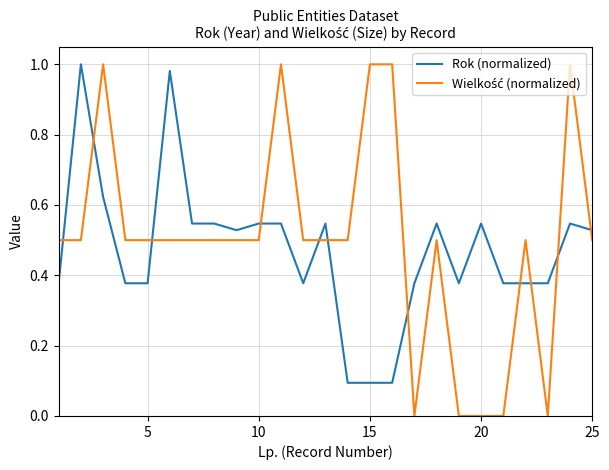

What is the difference between the maximum and minimum values in the Rok (normalized) series?

0.9